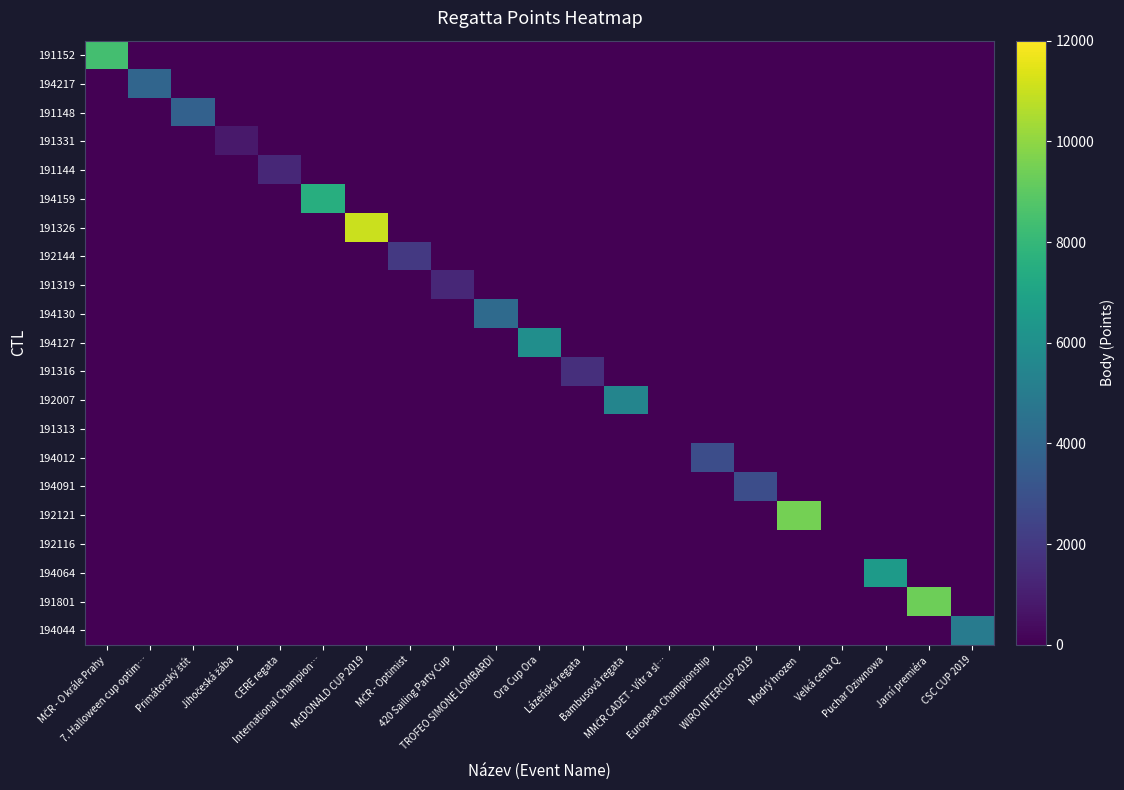

How many series are shown in this chart?

21